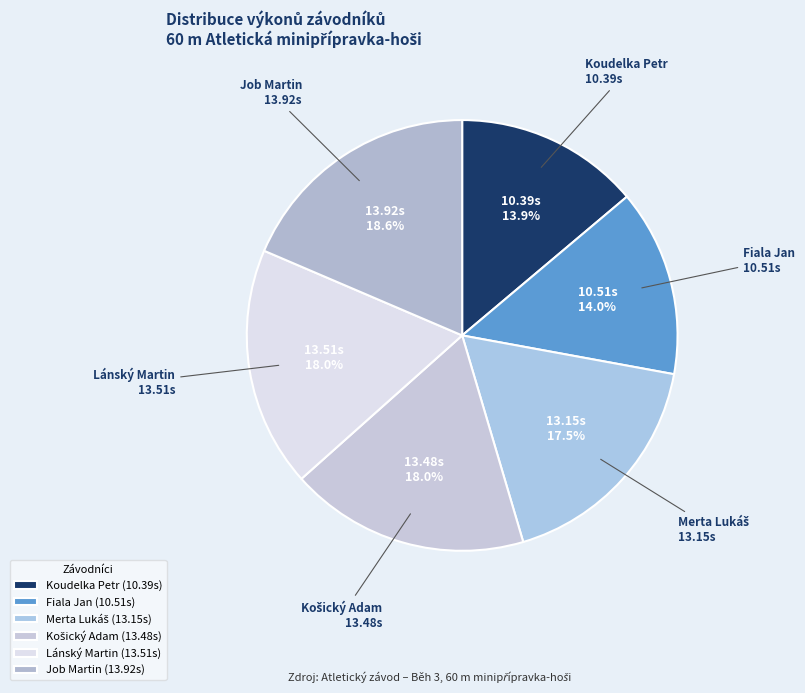

Is Job Martin the majority of the pie?

No